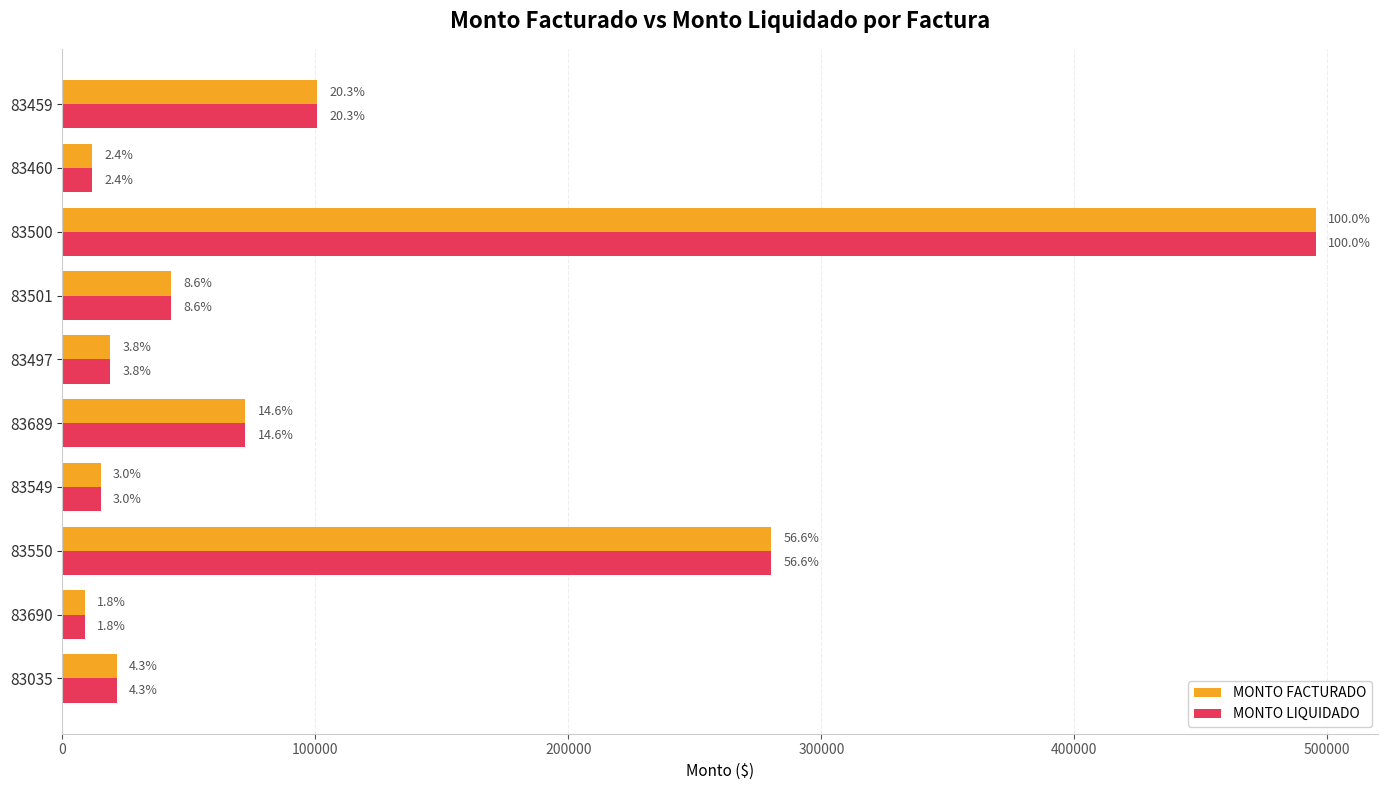

What are all the series names shown in the legend?

MONTO FACTURADO, MONTO LIQUIDADO